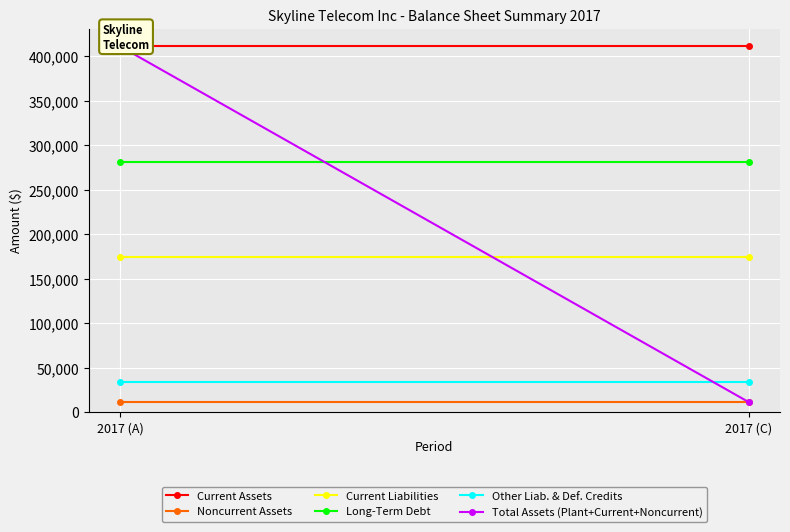

Where is Current Assets nearest to the value 411181?

2017 (A)